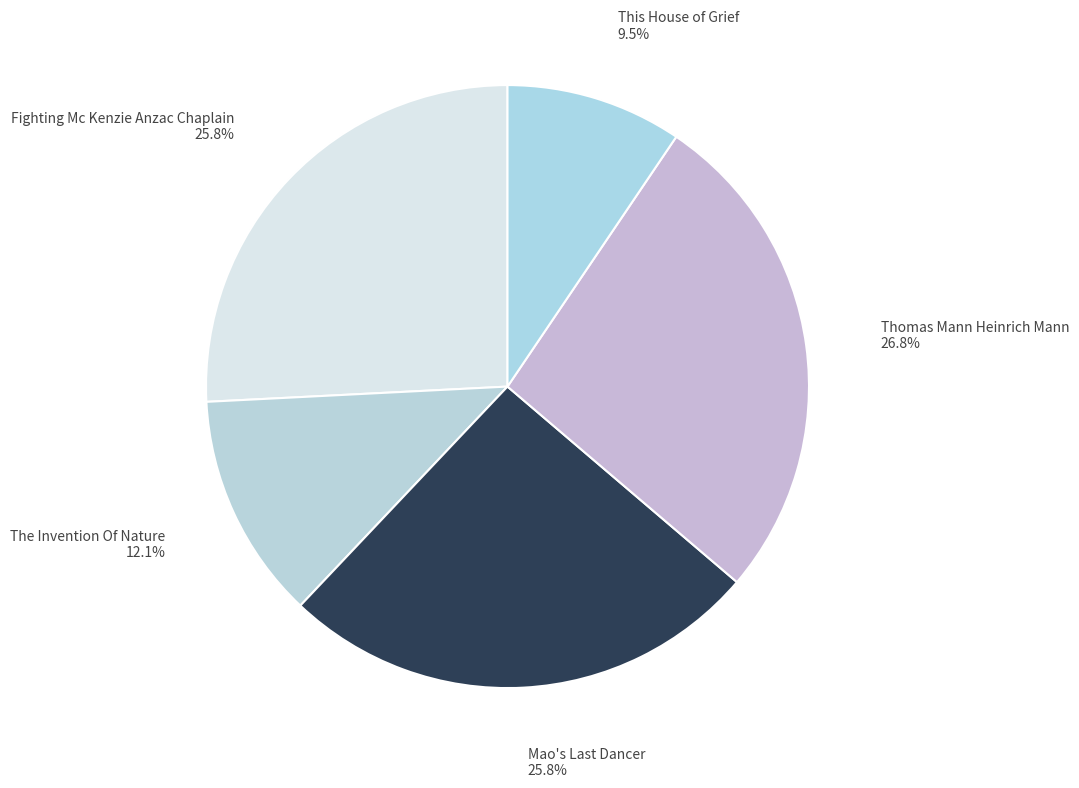

To the nearest percent, what is the difference between the largest and smallest slice percentages?

17%